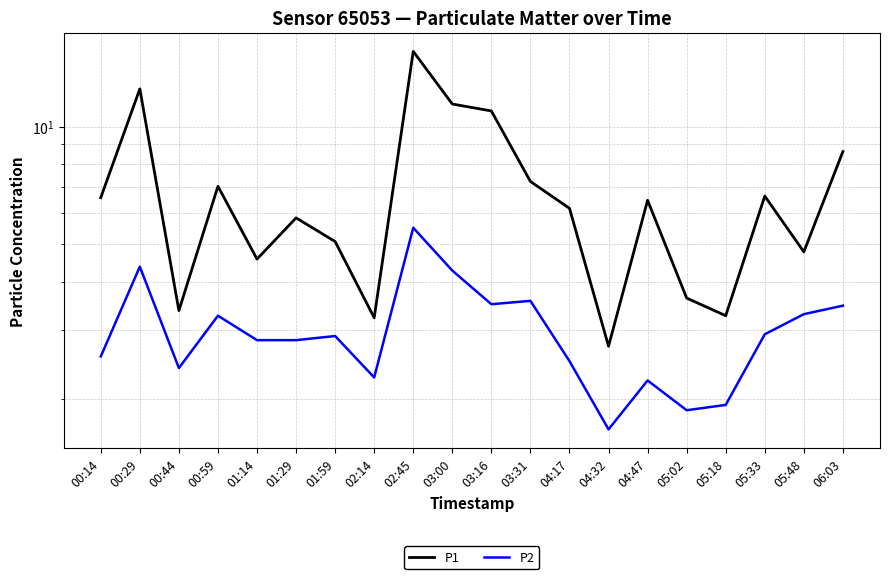

How many distinct data groups are displayed?

2